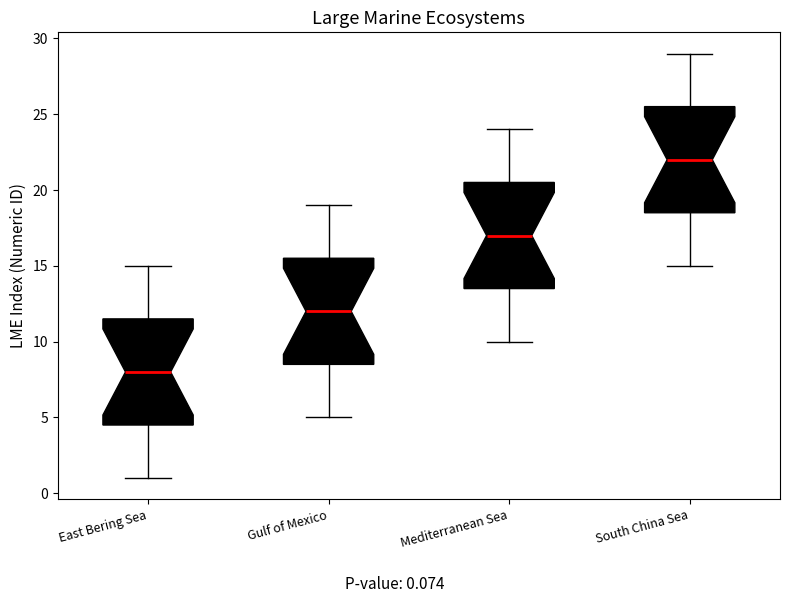

Which box has the lowest median line?

East Bering Sea